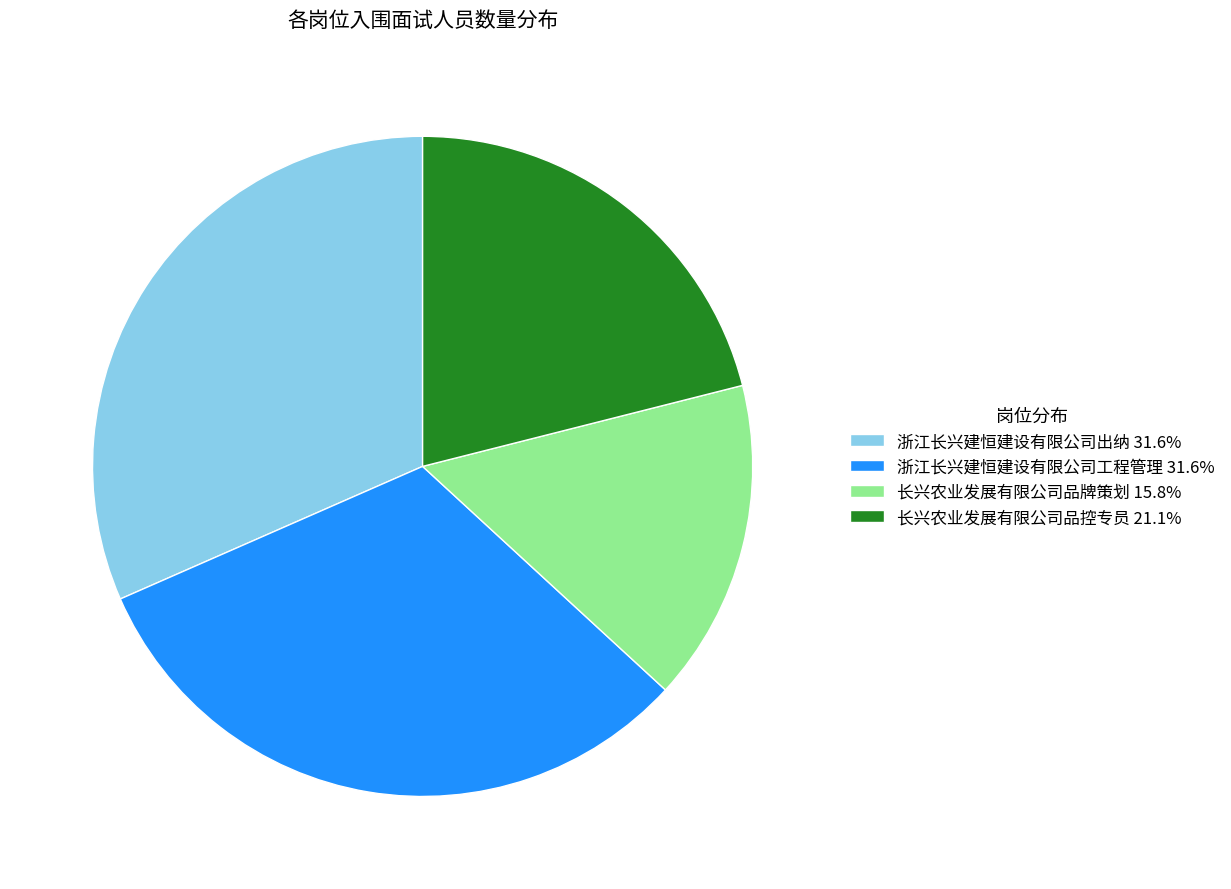

Does any single category account for the majority?

No